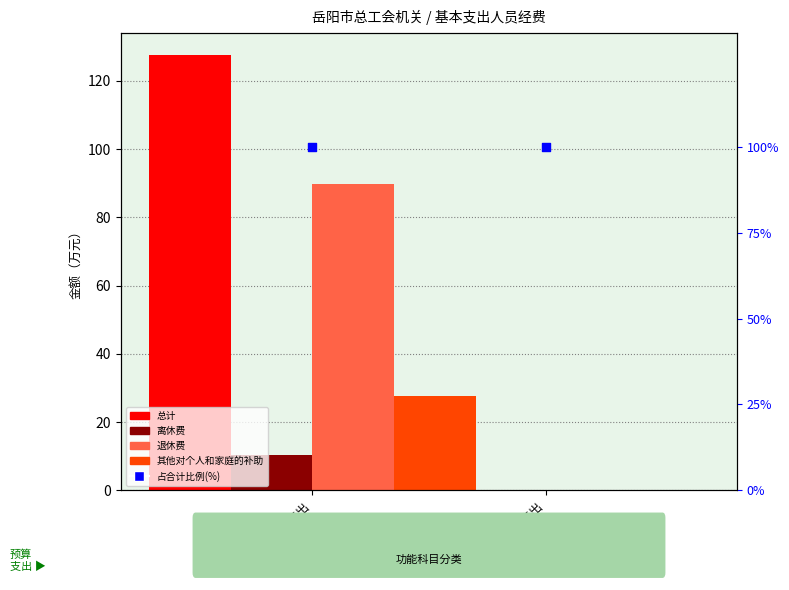

What is the total value across all series at 一般公共服务支出?

355.1